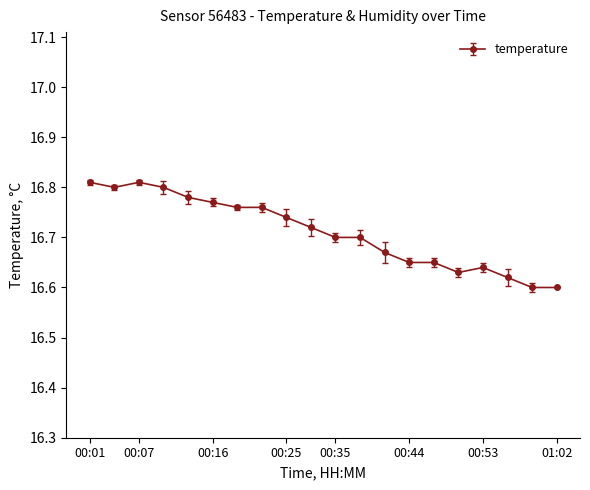

Count the values in the range 16 to 17.

20